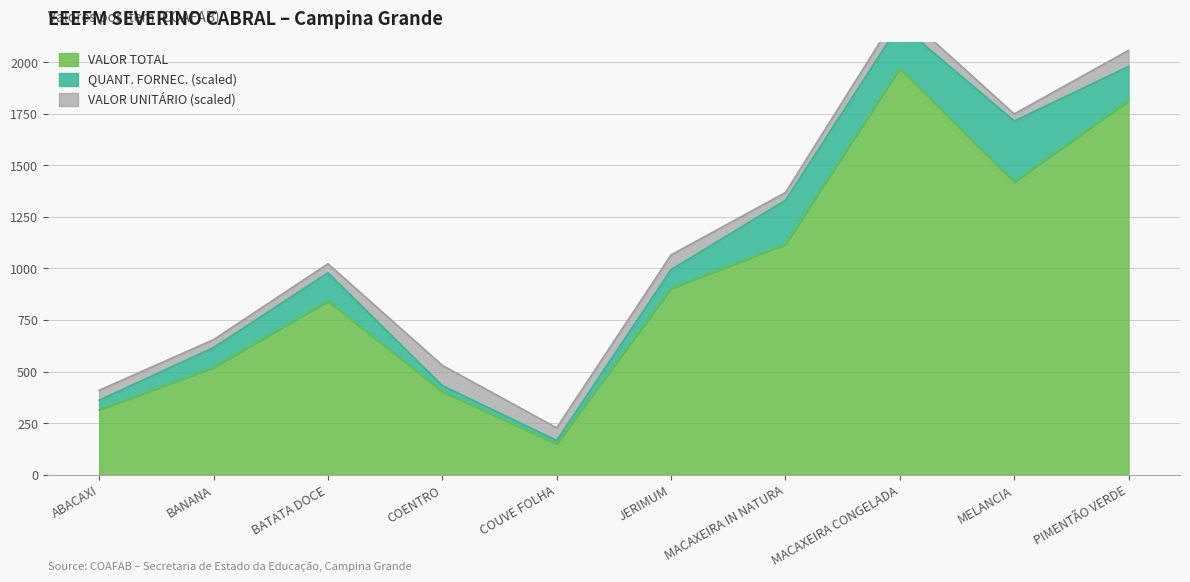

Which category has the highest value across all series?

MACAXEIRA CONGELADA